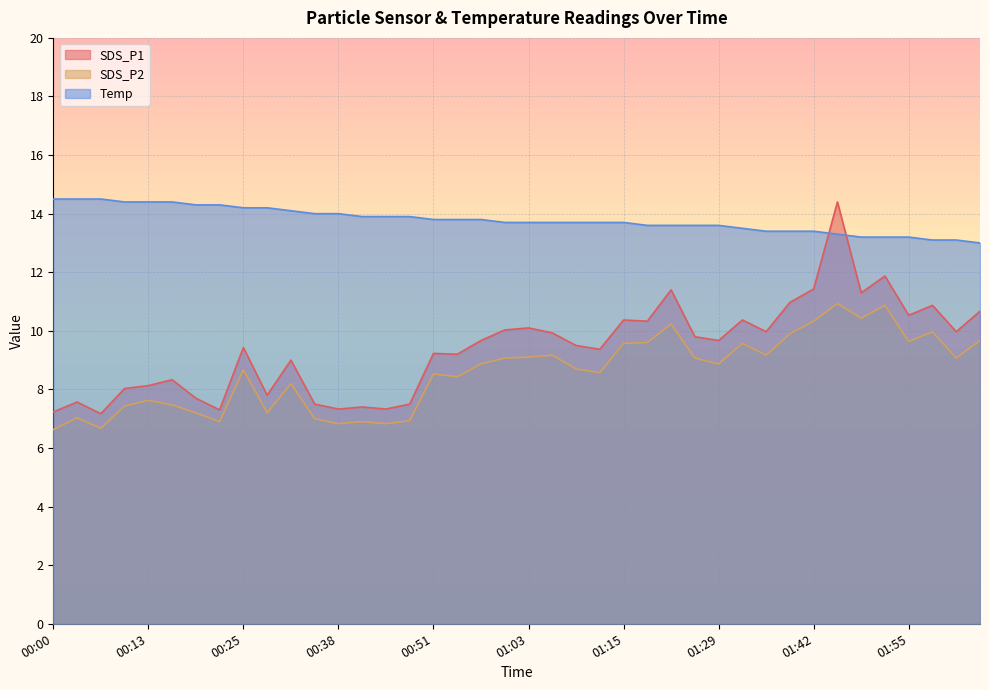

Is it true that Temp equals 23.4 at 00:32?

False